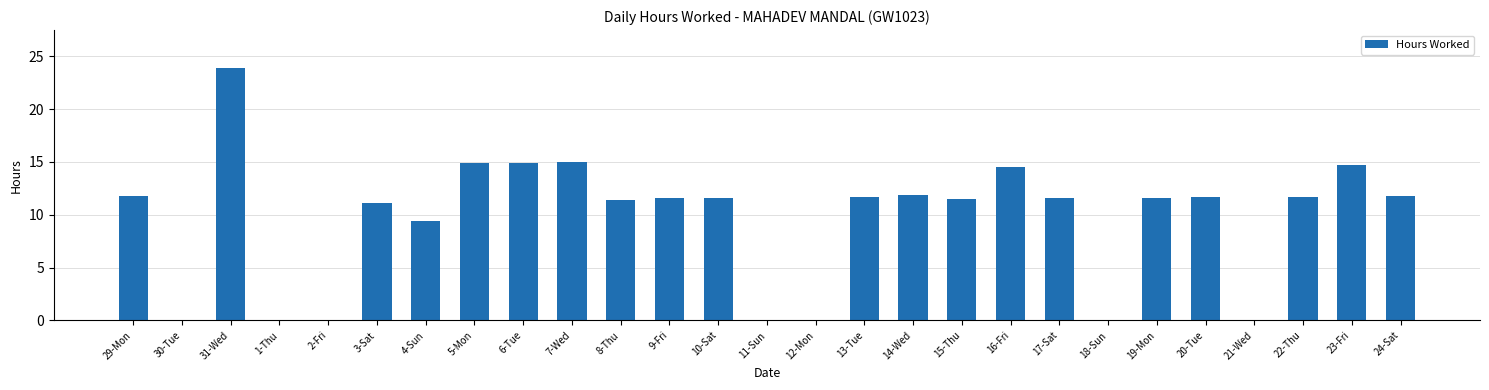

Count the number of data series in this chart.

1